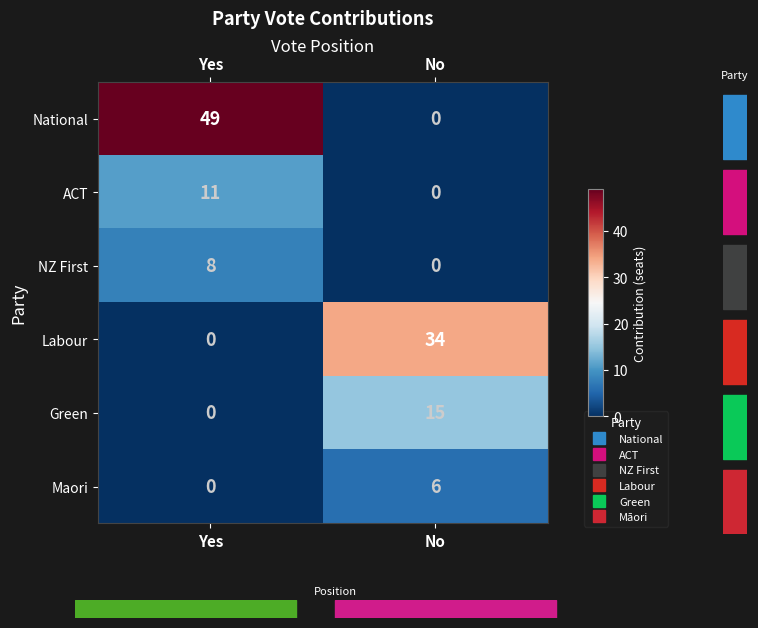

Which series has the widest spread of values?

National